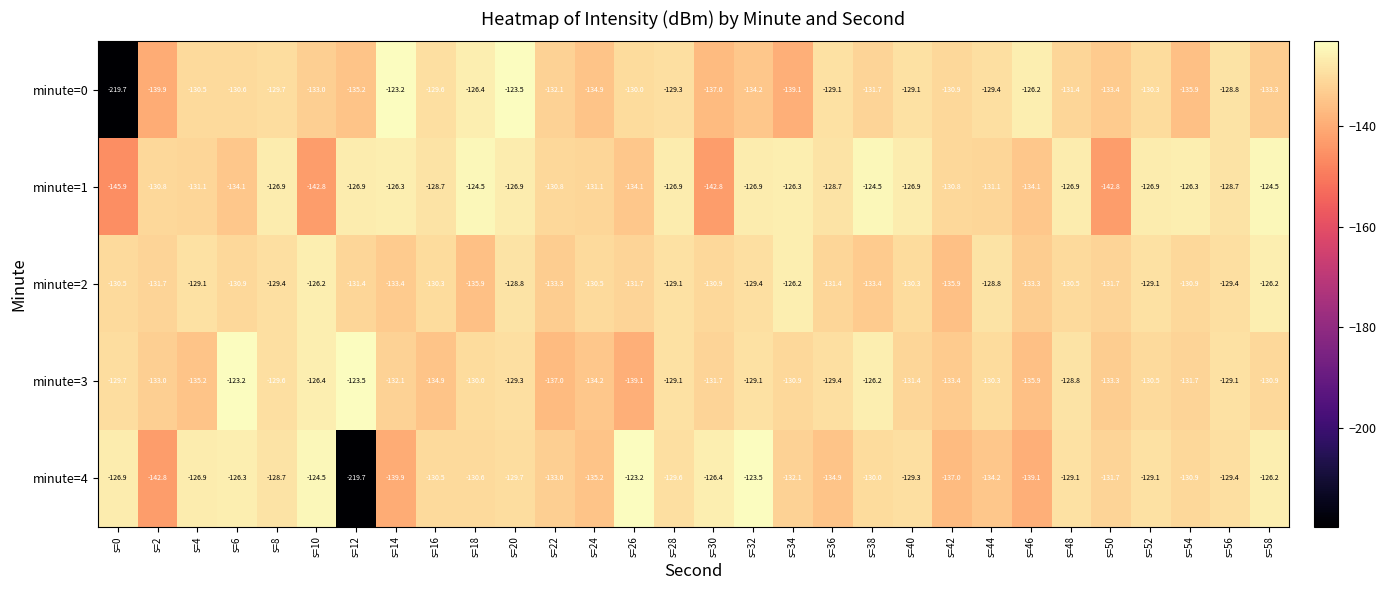

The minute=4 series shows -183.1 at s=24. True or false?

False